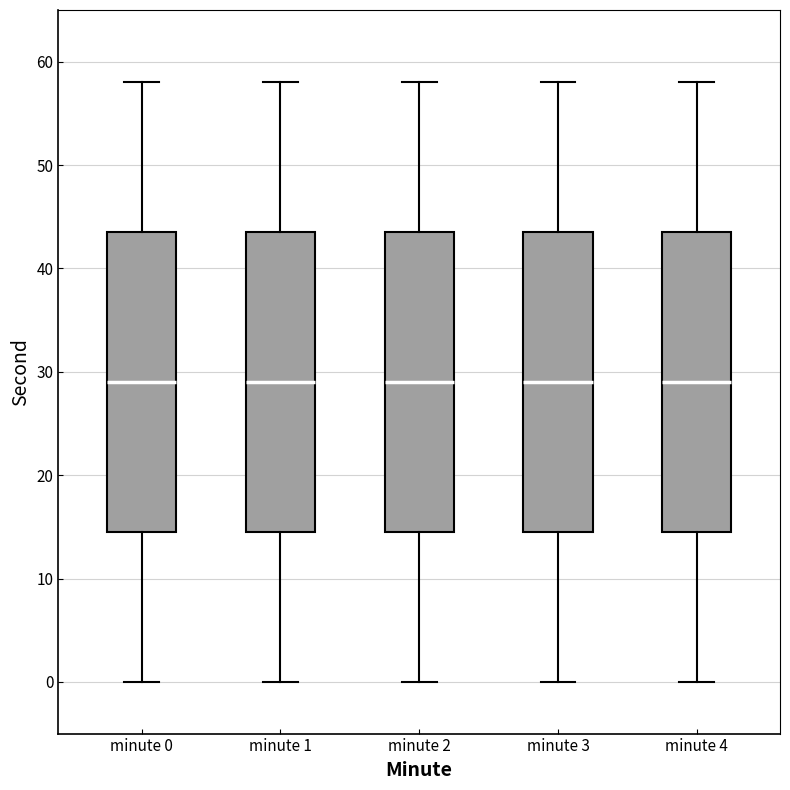

Where does the upper whisker of the box for minute 1 end on the y-axis? The values are not printed on the chart, so give them approximately, as read against the axis.

58